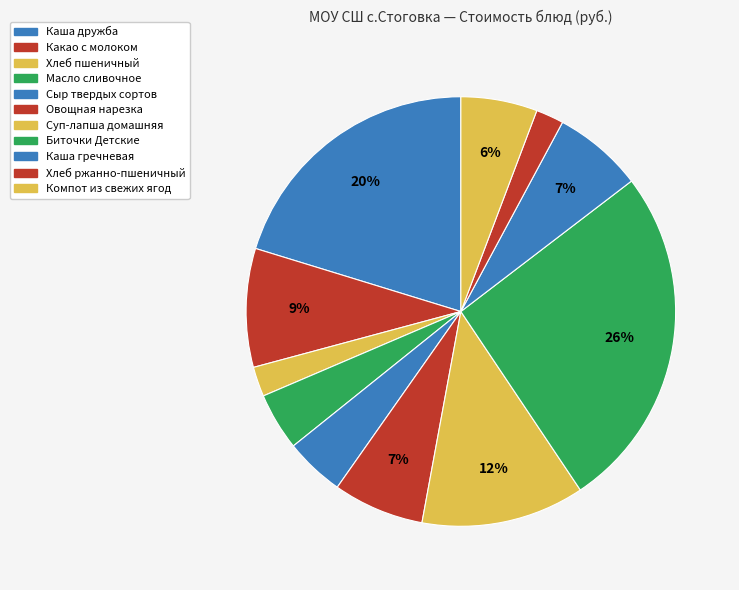

Rank the categories by value from highest to lowest.

Биточки Детские, Каша дружба, Суп-лапша домашняя, Какао с молоком, Овощная нарезка, Каша гречневая, Компот из свежих ягод, Сыр твердых сортов, Масло сливочное, Хлеб пшеничный, Хлеб ржанно-пшеничный